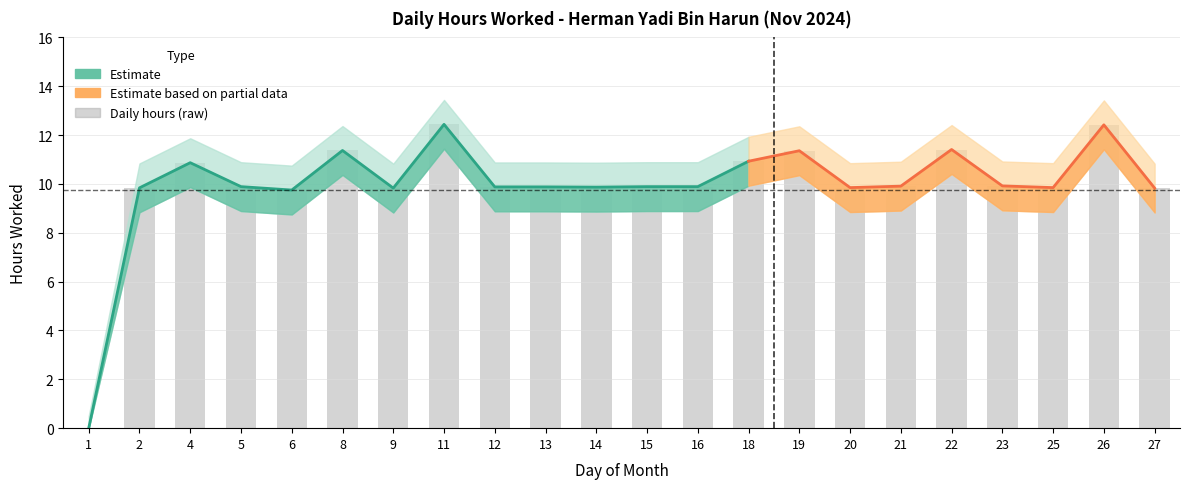

What is the spread (max minus min) of values at 12?

2.0